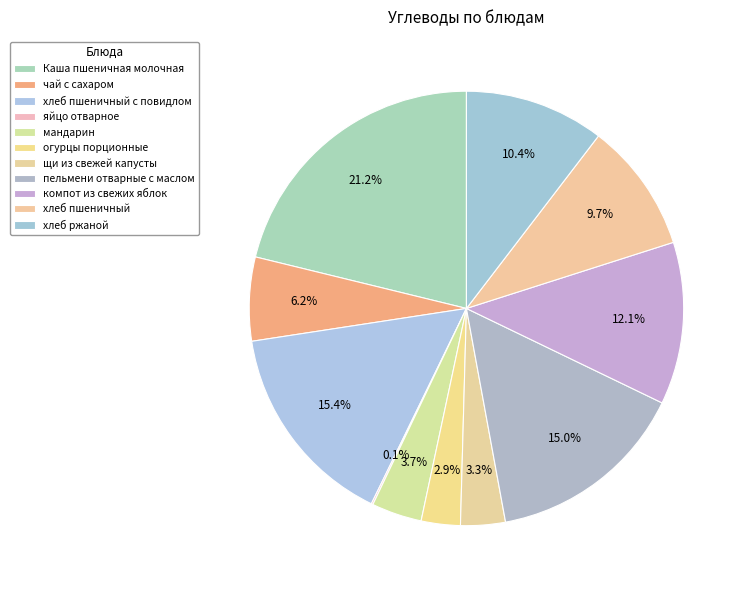

To the nearest percent, what is the average slice percentage?

9%